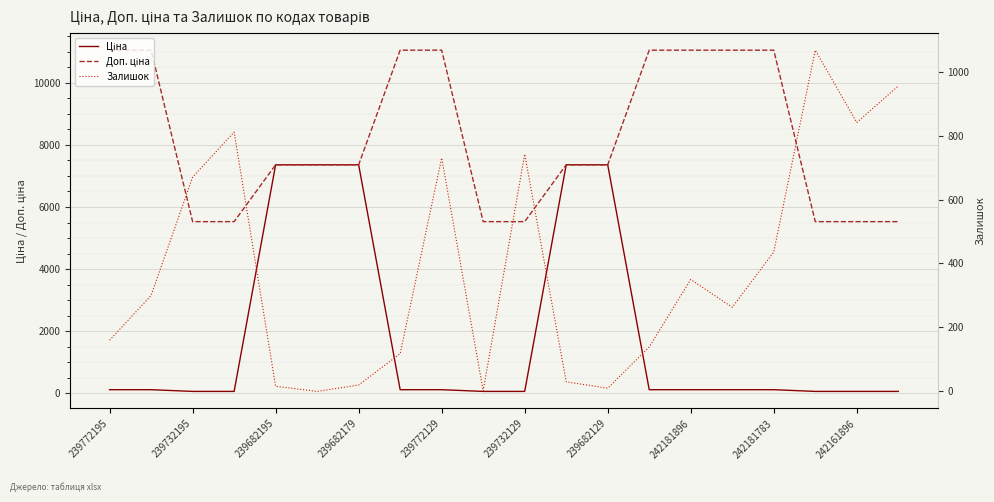

True or false: Доп. ціна and Залишок cross at least once.

False